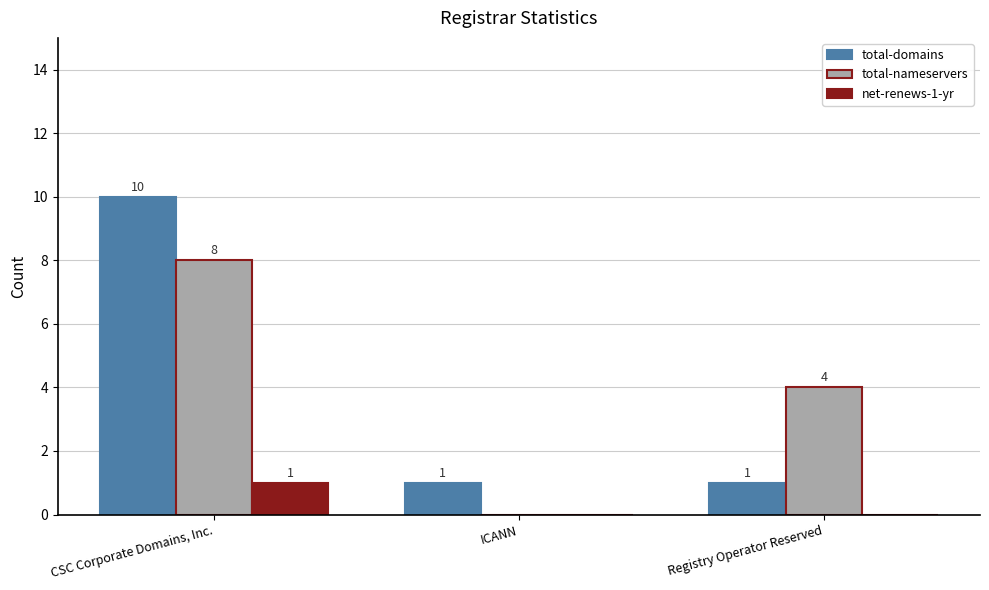

What is the sum of the total-domains values at Registry Operator Reserved and CSC Corporate Domains, Inc.?

11